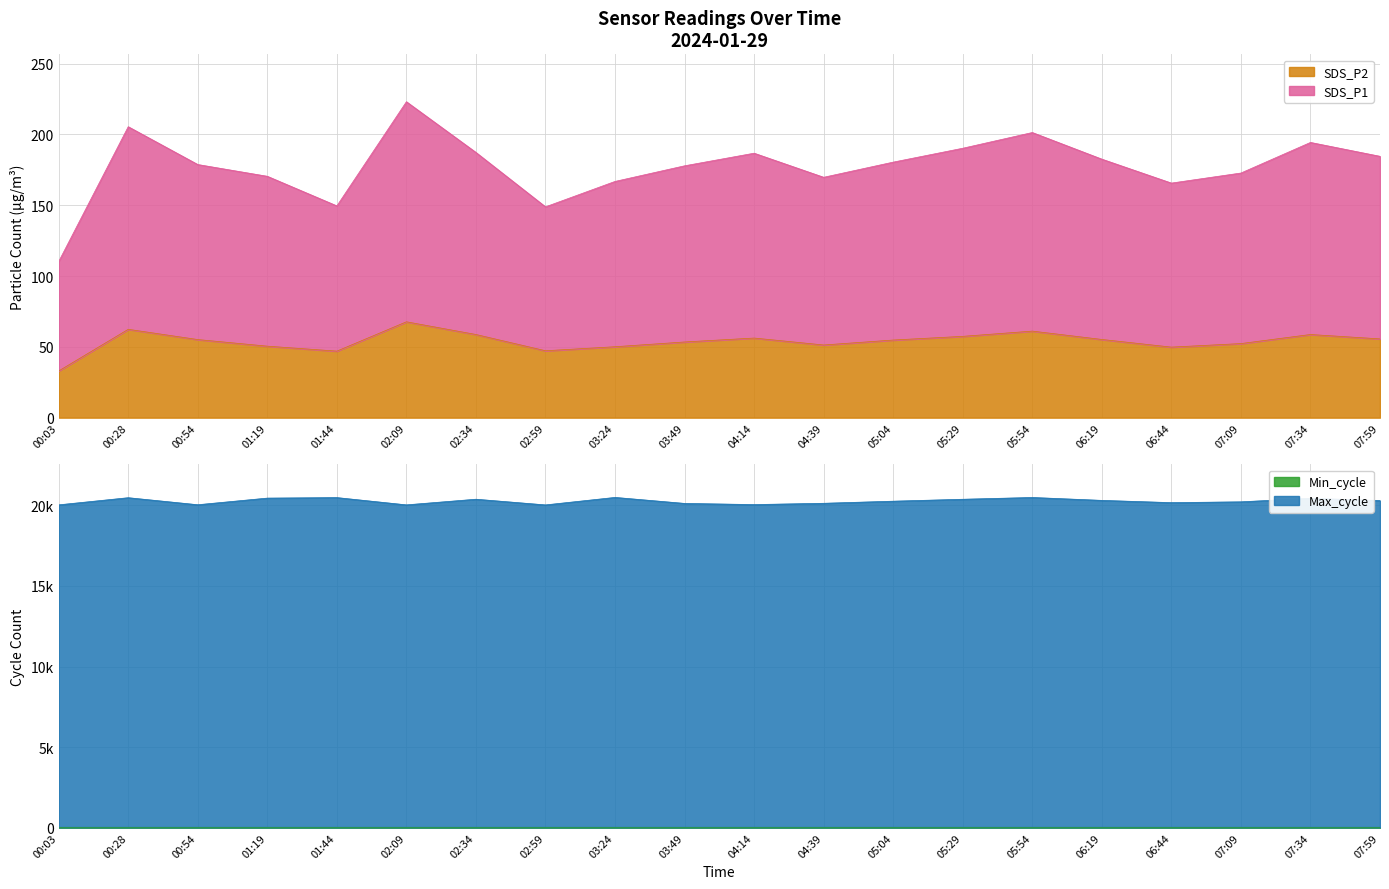

Which series changed the most between 00:54 and 06:44?

Max_cycle